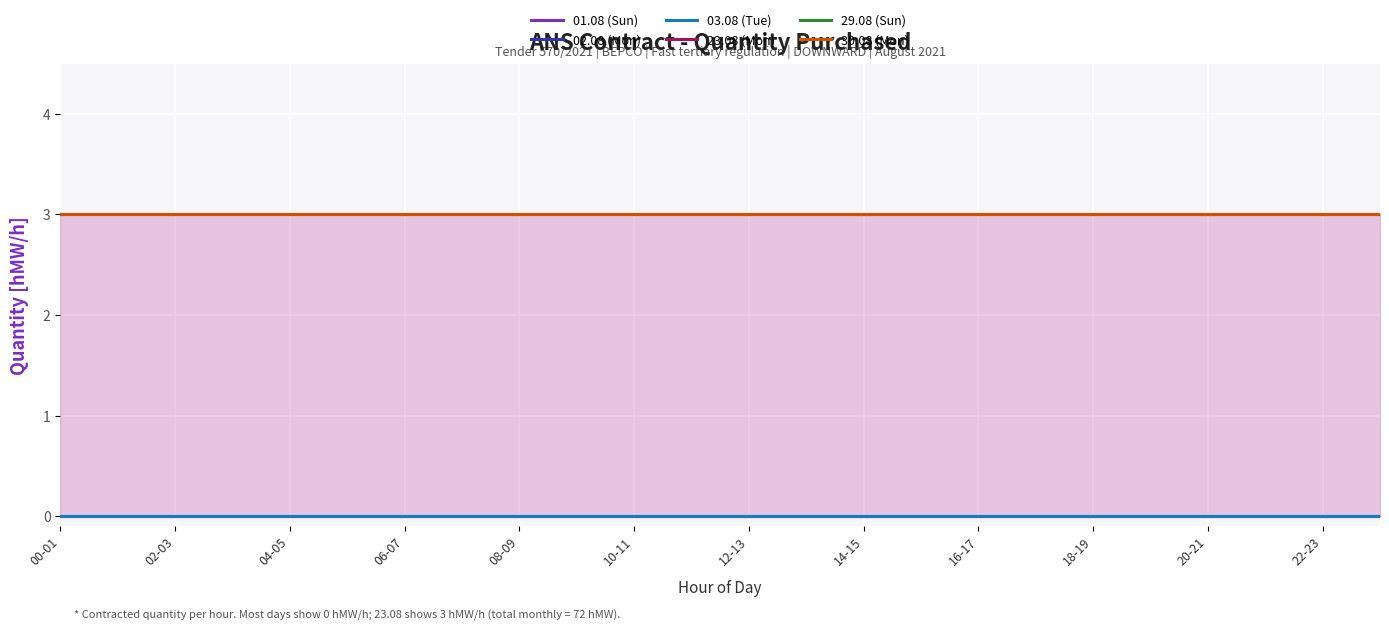

True or false: 30.08 (Mon) and 03.08 (Tue) cross at least once.

False